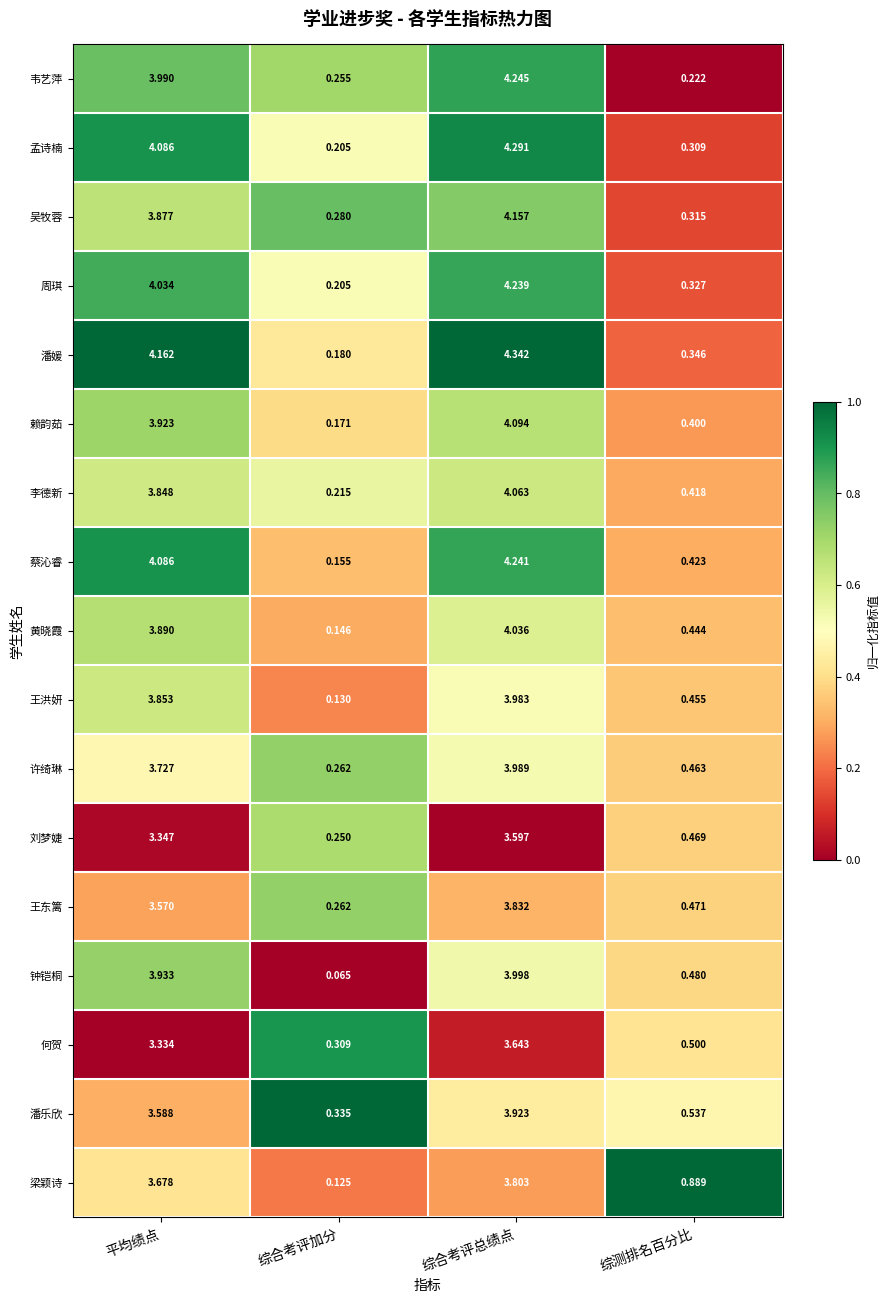

Which series has the largest range (max minus min)?

潘媛